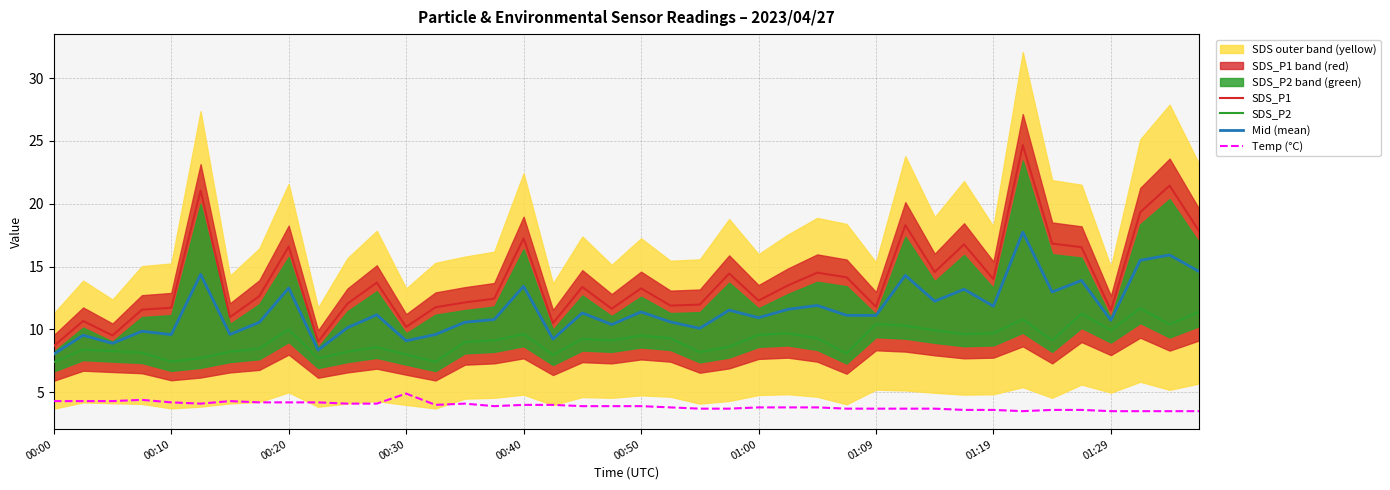

Which has a higher value, 35 or 10?

35